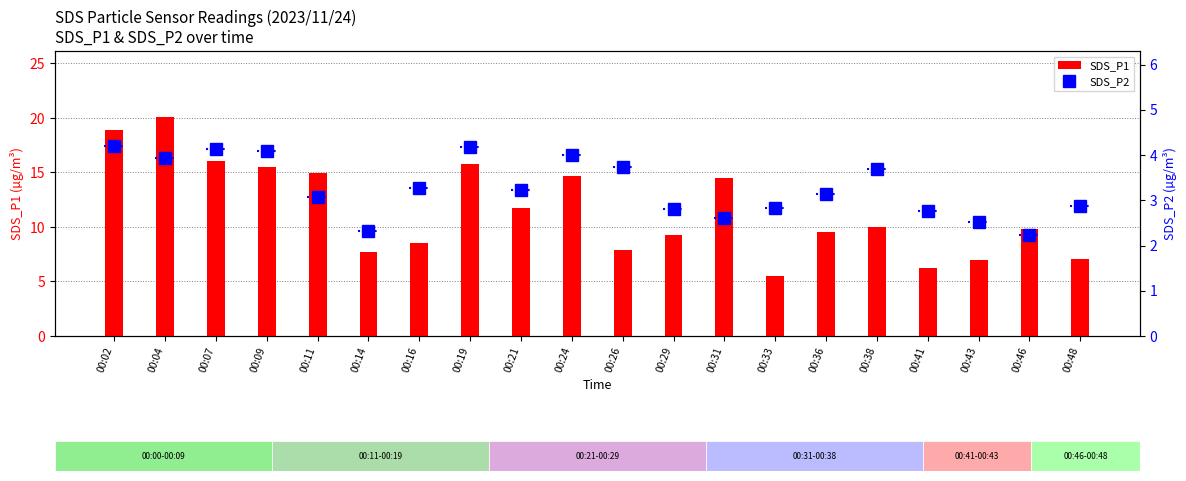

What are all the series names shown in the legend?

SDS_P1, SDS_P2